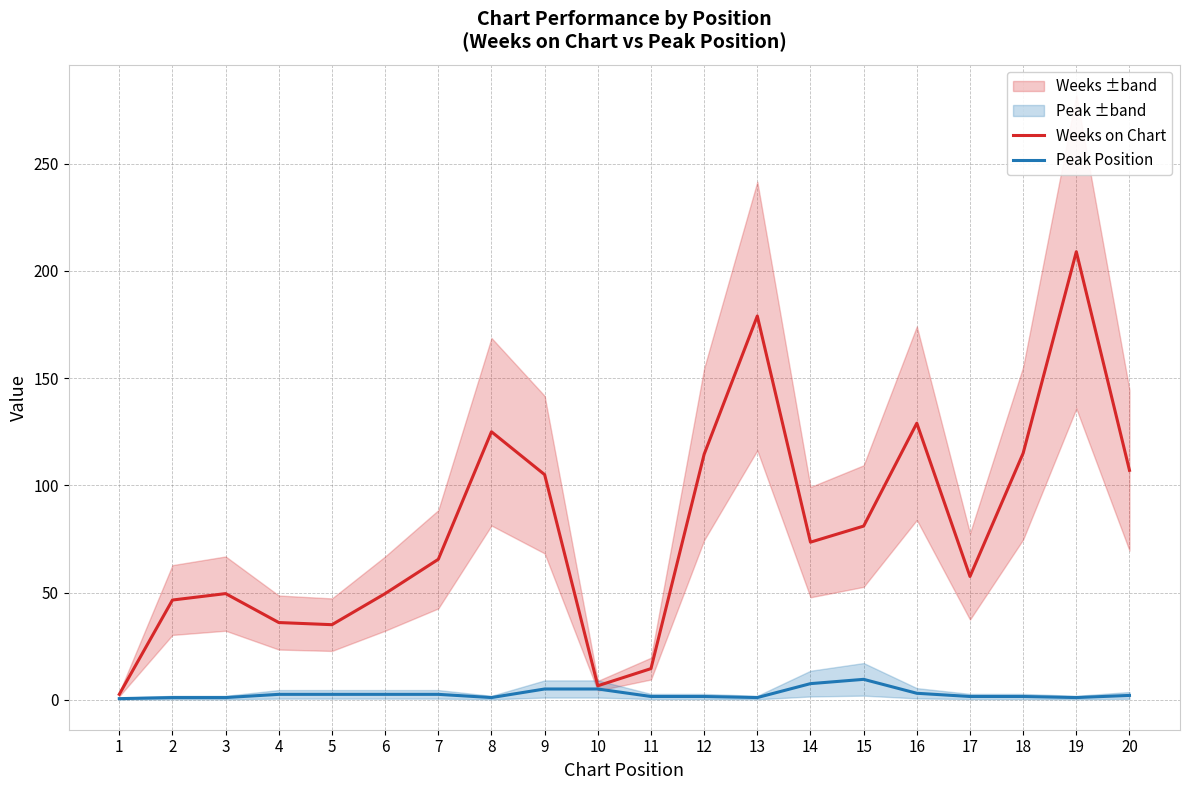

Which series has the widest spread of values?

Weeks on Chart